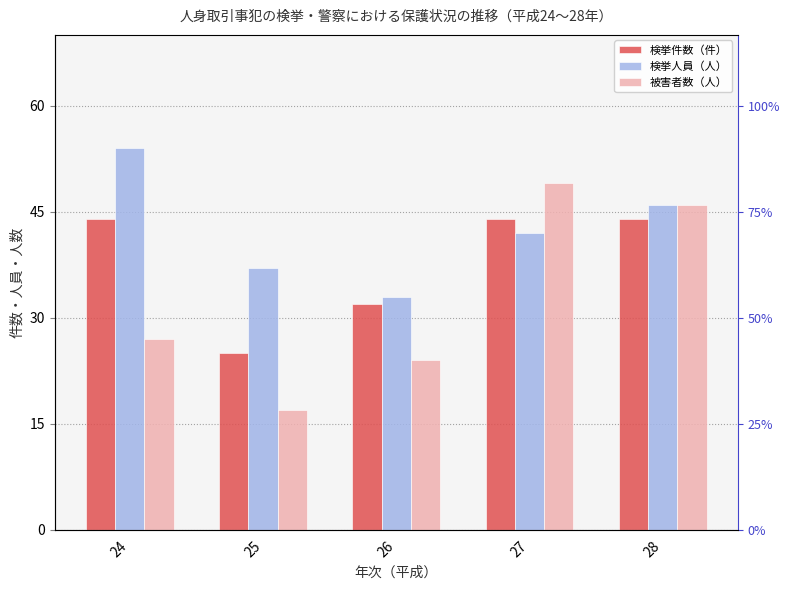

Is it true that 検挙件数（件） equals 25 at 25?

True